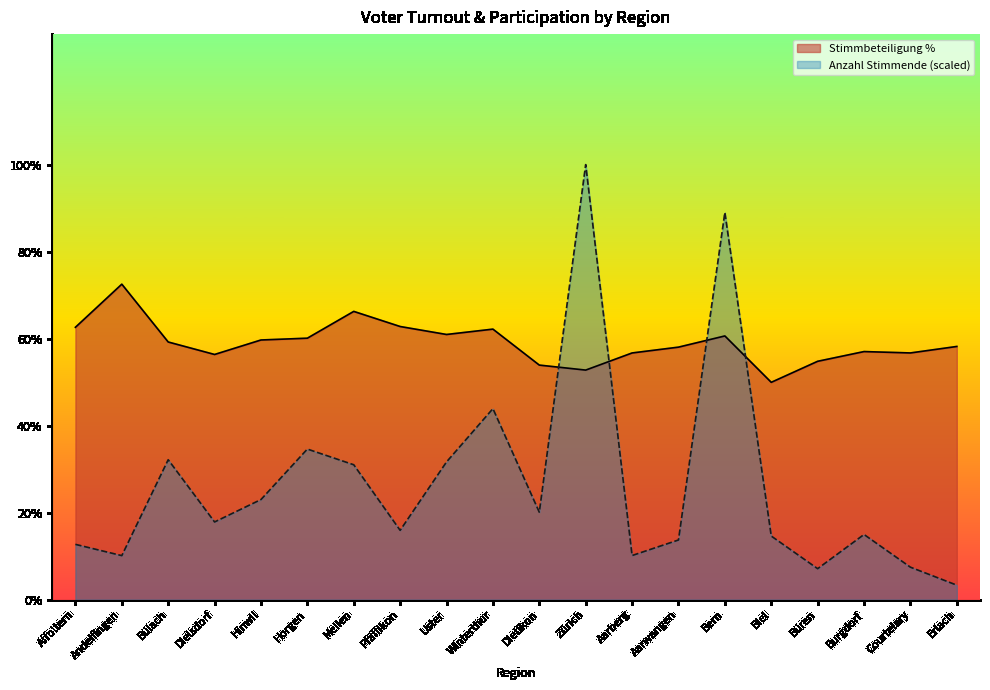

The value of Anzahl Stimmende at Affoltern is 3.1. True or false?

False